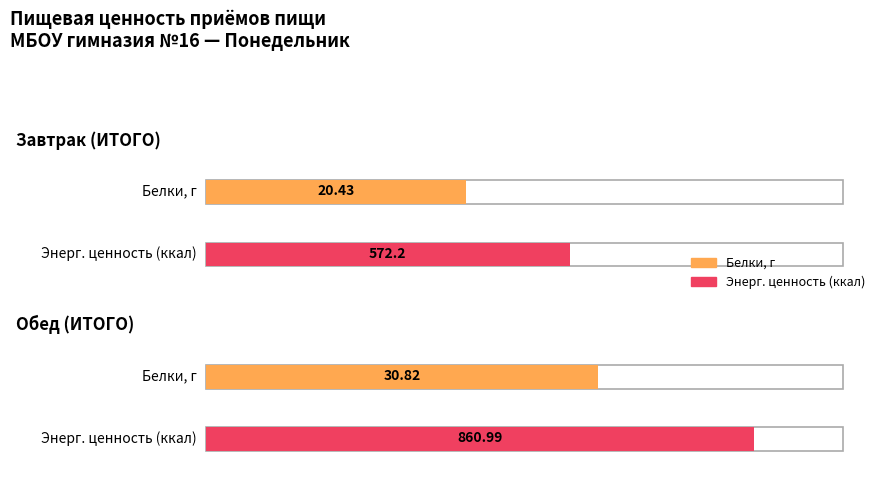

What is the total value across all series at Завтрак?

592.6